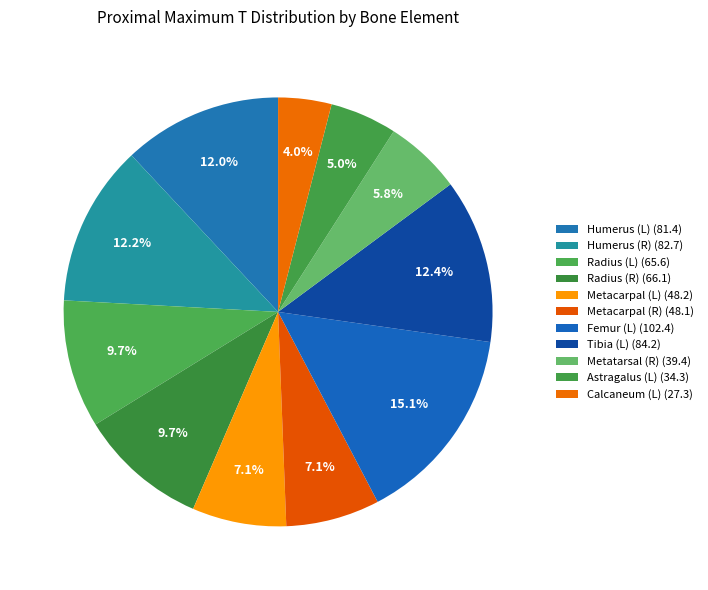

How many segments does this pie chart have?

11